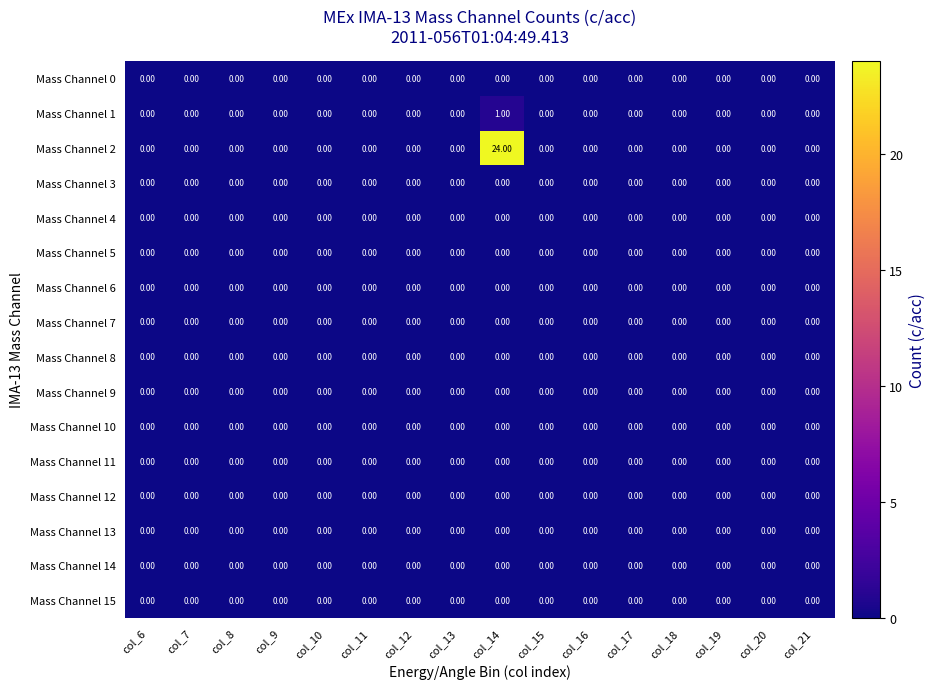

How many data points does each series have?

16